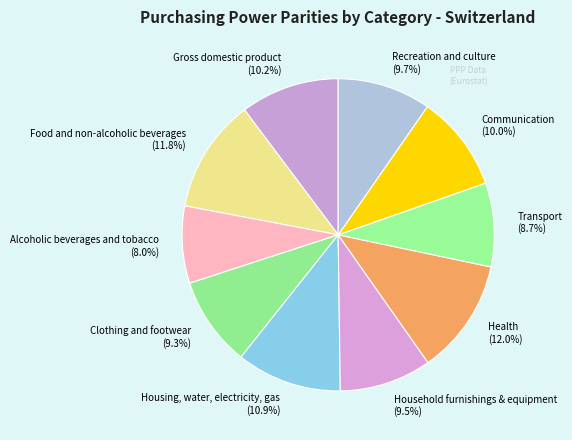

How many segments does this pie chart have?

10